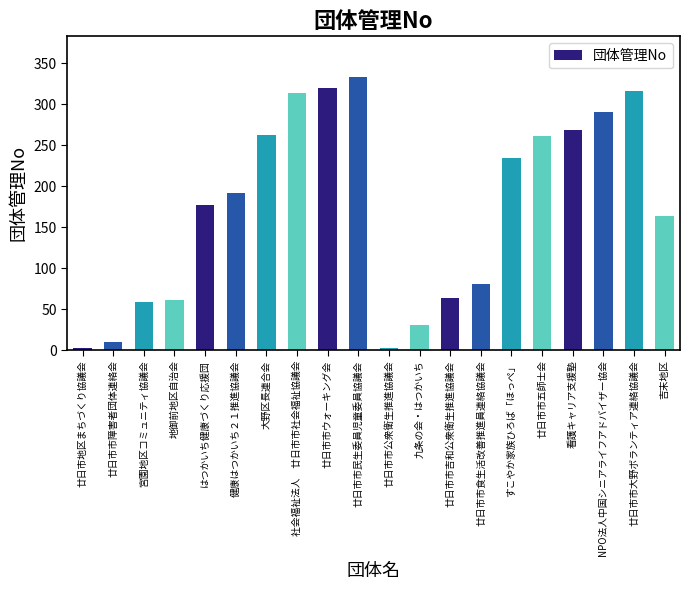

Are the bars grouped side by side (vs. stacked)?

No